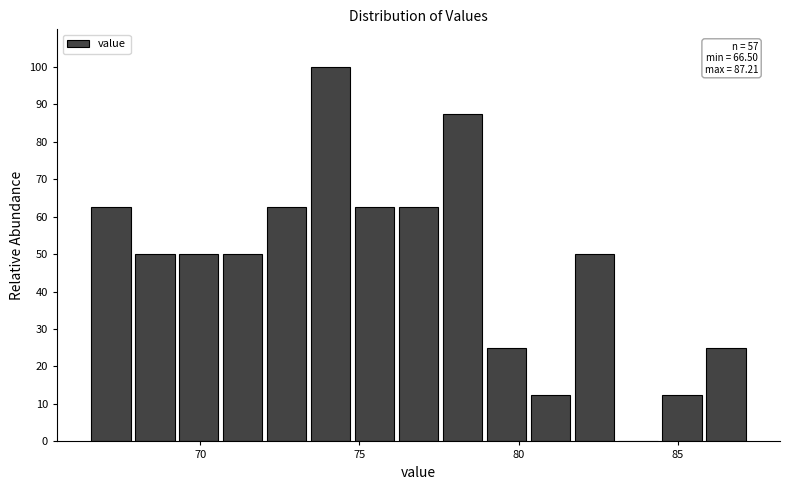

Read against the x-axis, roughly where is the centre of the tallest bar?

74.0